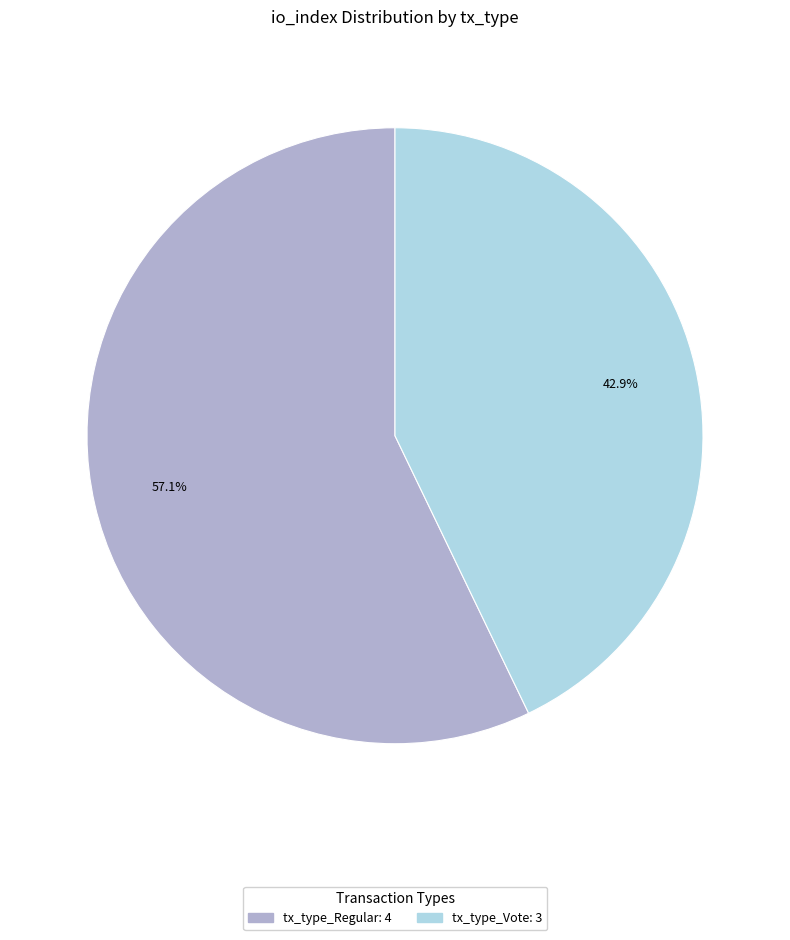

Rank the categories by value from highest to lowest.

tx_type_Regular, tx_type_Vote